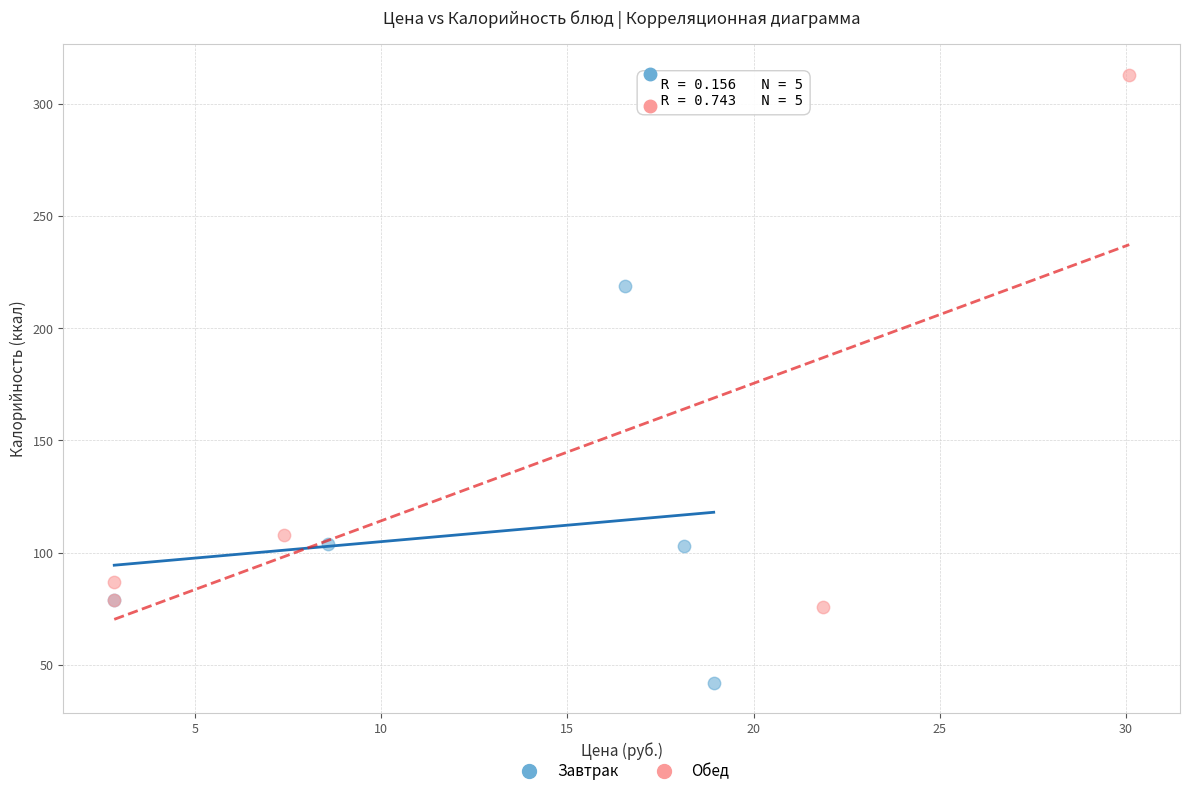

Which series reaches the minimum Y coordinate?

Завтрак